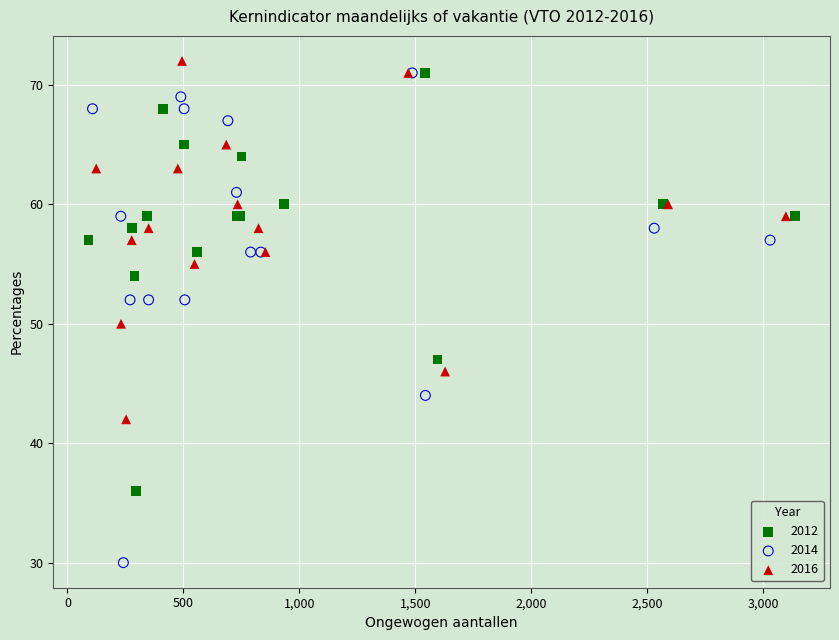

Which series contains the lowest Y value?

2014